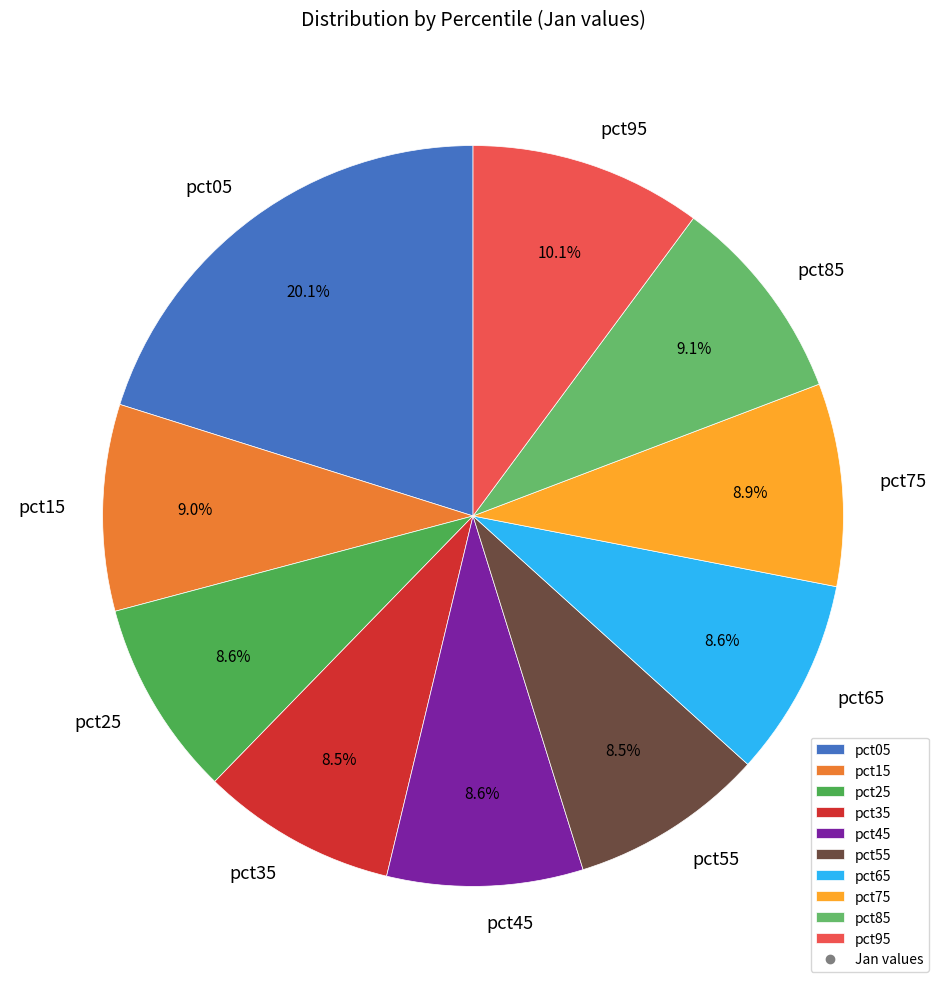

Count the number of slices in the pie.

10